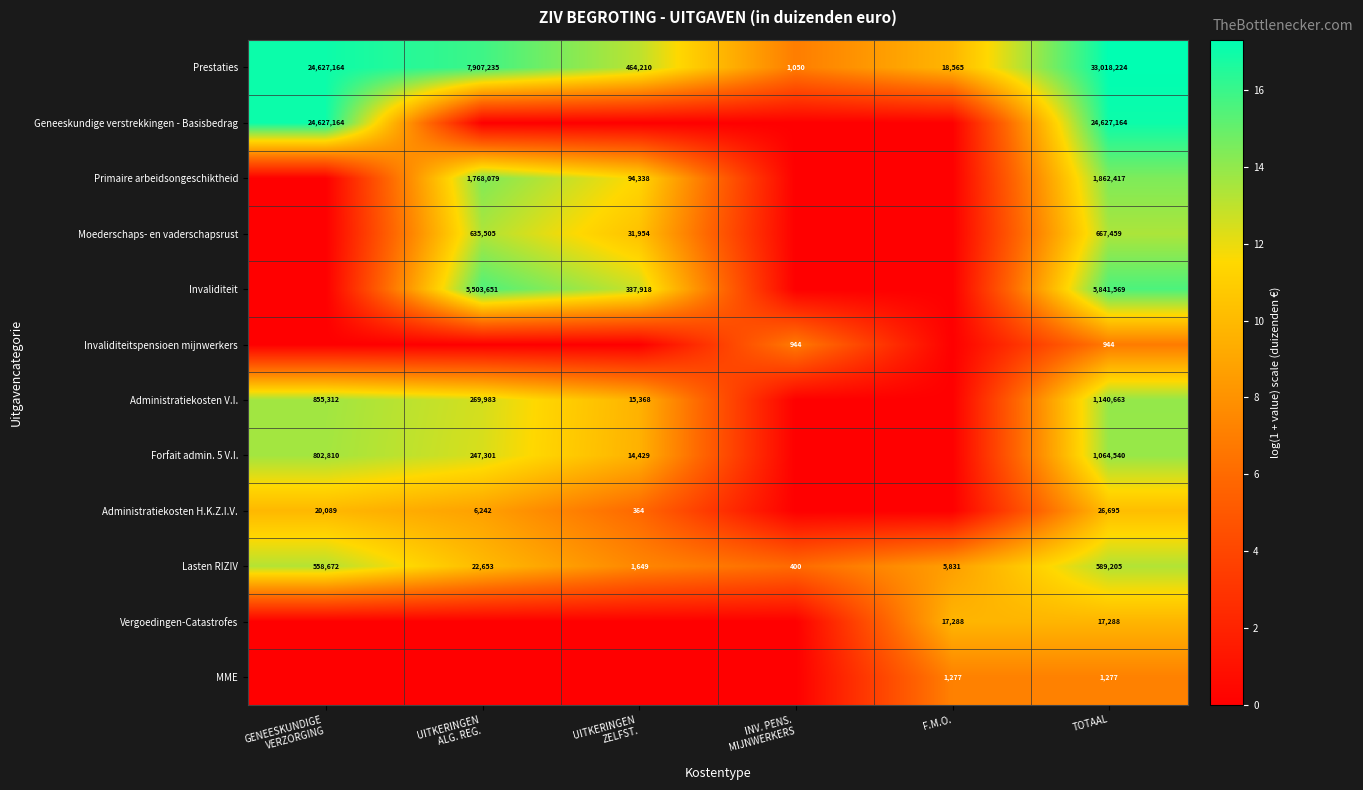

Is the value of Invaliditeit at TOTAAL greater than the value of MME at F.M.O.?

Yes